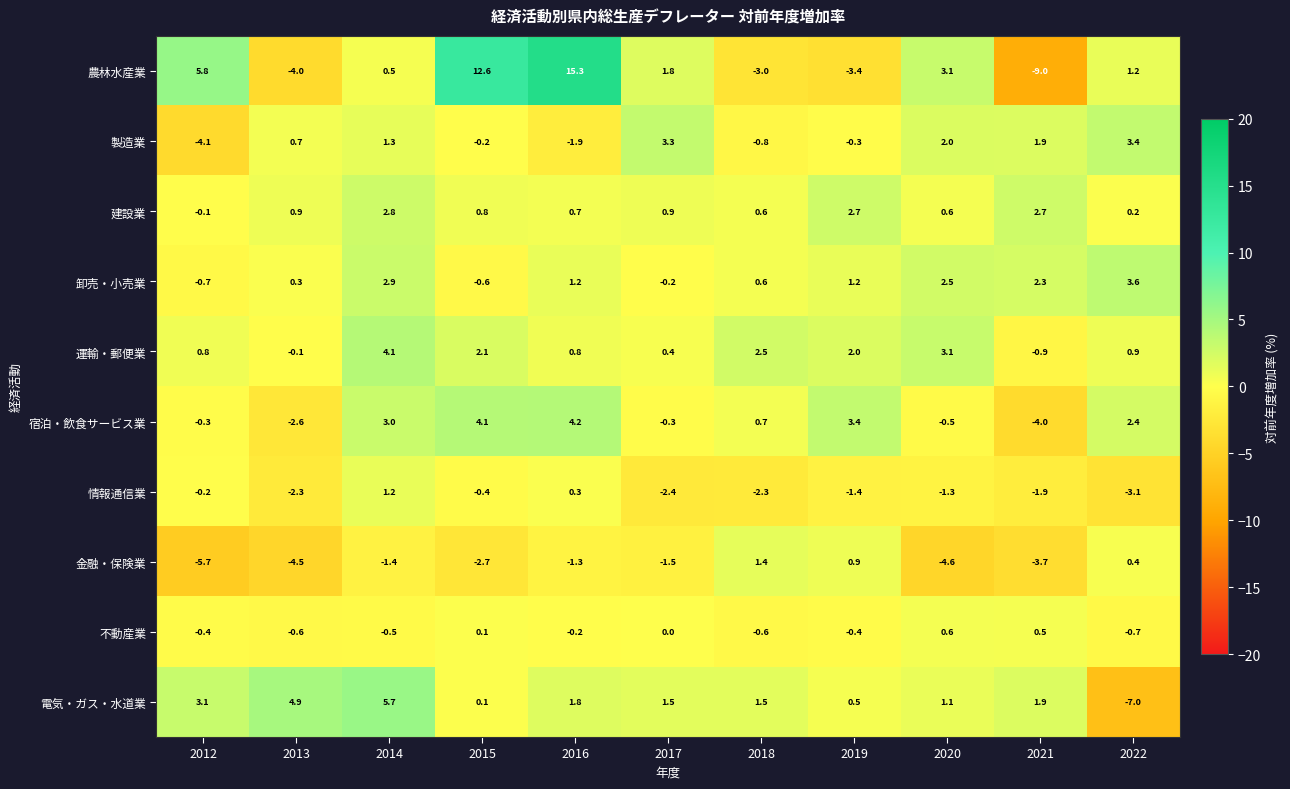

The 農林水産業 series shows 5.8 at 2012. True or false?

True